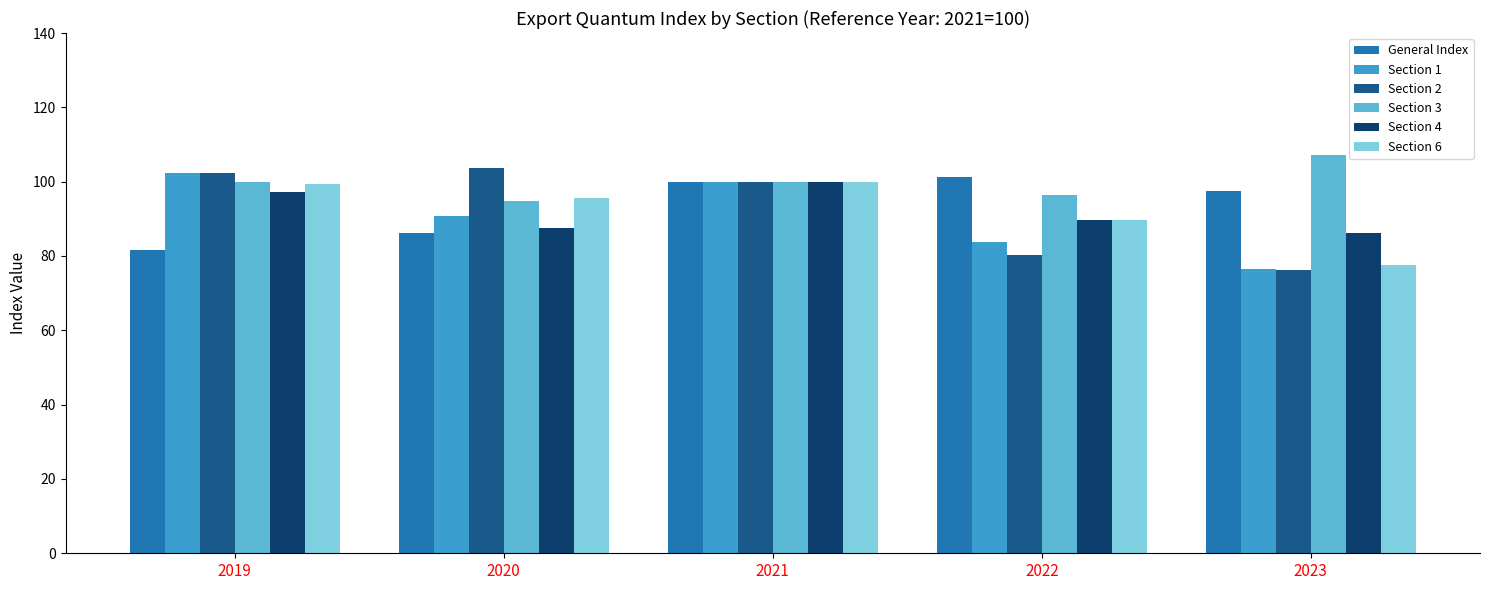

Is it true that Section 2 equals 26.4 at 2023?

False